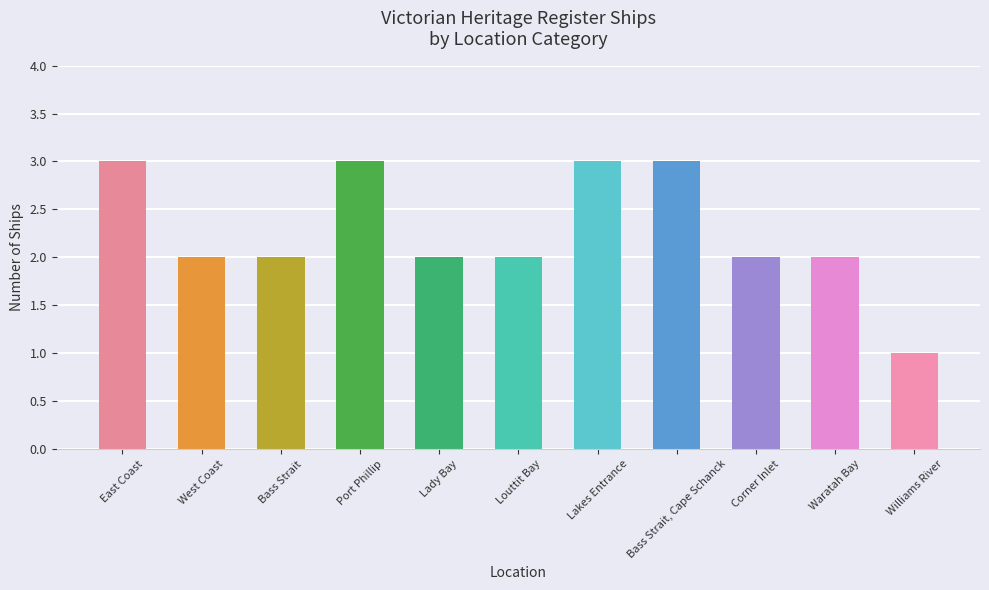

Count the number of categories in the chart.

11